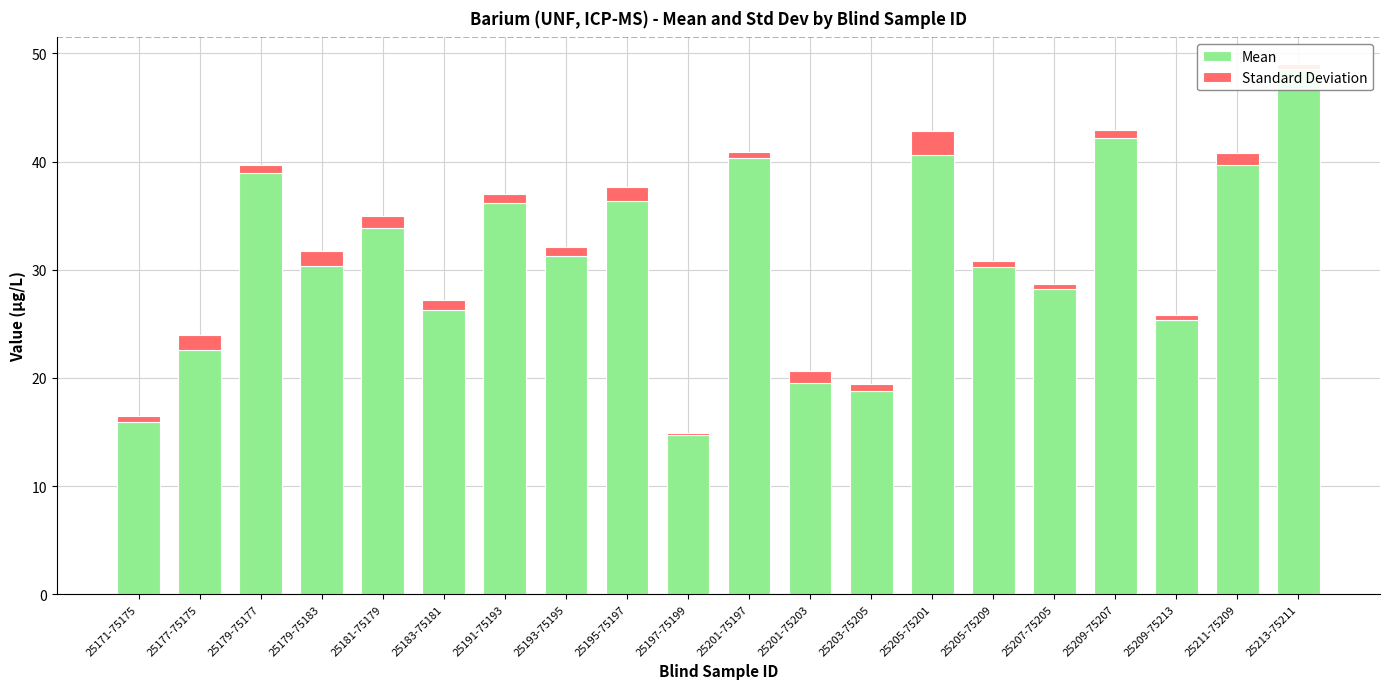

What is the label of the 9th bar from the right?

25201-75203